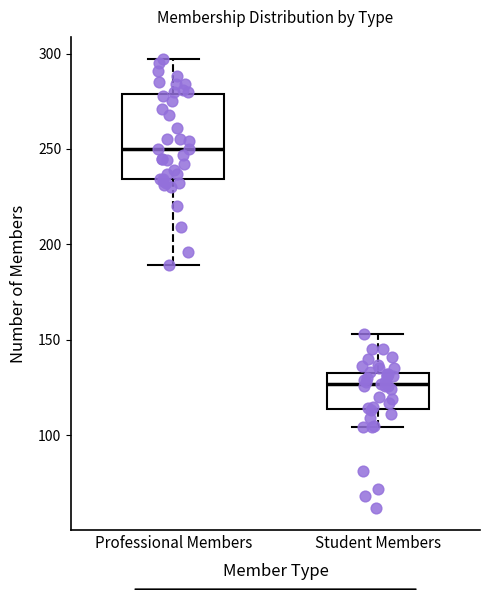

Which box is the tallest, from its lower edge to its upper edge?

Professional Members